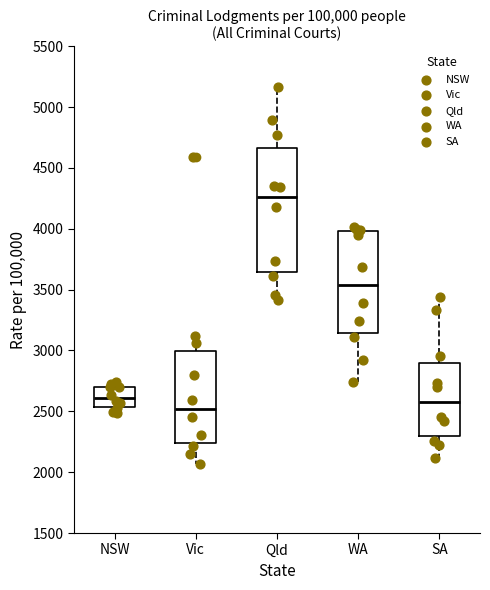

Reading left to right, transcribe this box plot: for each box, give where its median line is, the range the box spans, and where its two whiskers end, as read against the y-axis. The values are not printed on the chart, so give them approximately, as read against the axis.

NSW: median 2600, box 2550 to 2700, whiskers 2500 to 2750
Vic: median 2500, box 2250 to 3000, whiskers 2050 to 3100
Qld: median 4250, box 3650 to 4650, whiskers 3400 to 5150
WA: median 3550, box 3150 to 4000, whiskers 2750 to 4000 (just above the box's upper edge)
SA: median 2600, box 2300 to 2900, whiskers 2100 to 3450